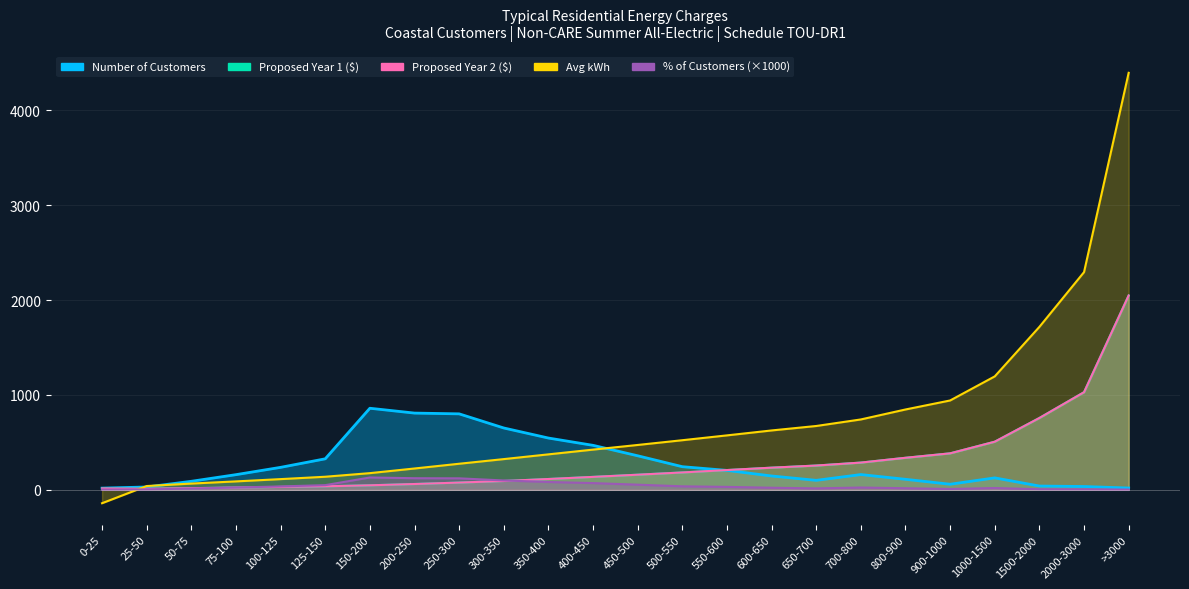

Reading left to right, extract all data points from this chart.

Number of Customers: 18.0	30.0	90.0	160.0	237.0	327.0	860.0	809.0	801.0	652.0	546.0	469.0	359.0	244.0	205.0	146.0	100.0	161.0	111.0	59.0	126.0	40.0	35.0	19.0
Proposed Year 1 ($): 15.1	11.7	17.6	23.9	30.6	37.4	47.7	61.4	76.5	93.1	114.1	136.4	159.5	183.2	208.6	233.6	256.1	287.2	337.8	384.7	507.4	757.5	1029.2	2048.6
Proposed Year 2 ($): 15.1	11.7	17.6	23.9	30.6	37.4	47.7	61.4	76.5	93.1	114.1	136.4	159.5	183.2	208.6	233.6	256.1	287.2	337.8	384.7	507.4	757.5	1029.2	2048.6
Avg kWh: -141.0	40.0	66.0	89.0	113.0	138.0	176.0	225.0	275.0	324.0	374.0	424.0	473.0	523.0	574.0	626.0	673.0	742.0	847.0	942.0	1196.0	1718.0	2295.0	4396.0
% of Customers: 2.7	4.5	13.6	24.2	35.9	49.5	130.2	122.5	121.3	98.7	82.7	71.0	54.4	36.9	31.0	22.1	15.1	24.4	16.8	8.9	19.1	6.1	5.3	2.9